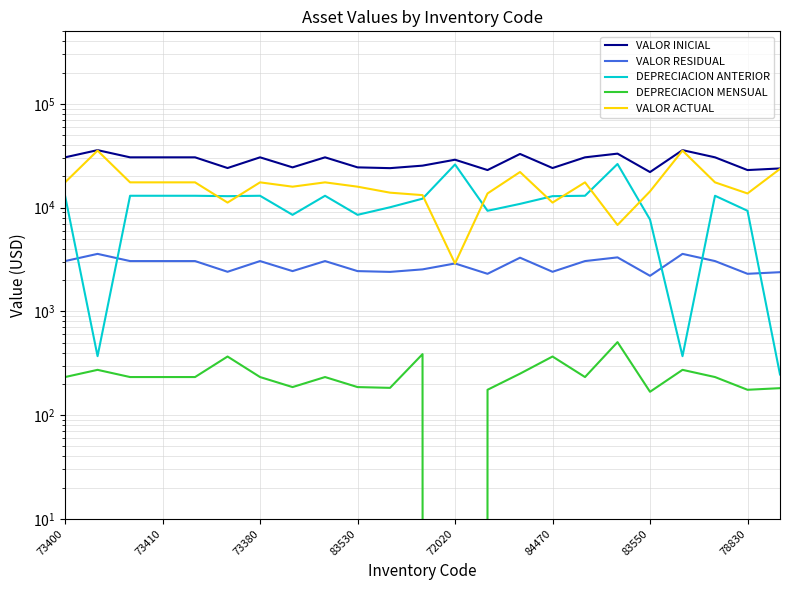

True or false: VALOR RESIDUAL and DEPRECIACION MENSUAL cross at least once.

False